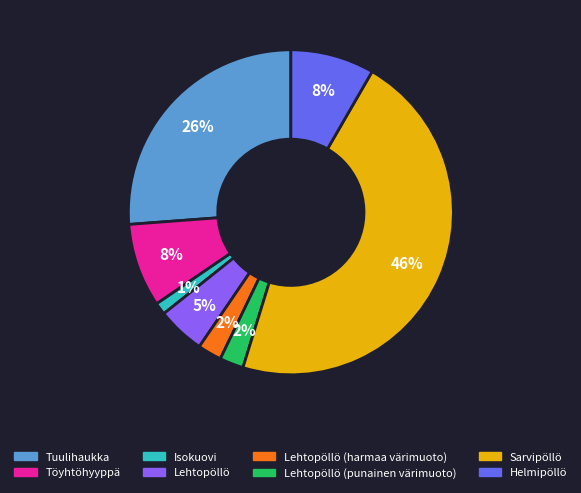

The Tuulihaukka slice represents 26% of the pie. True or false?

True